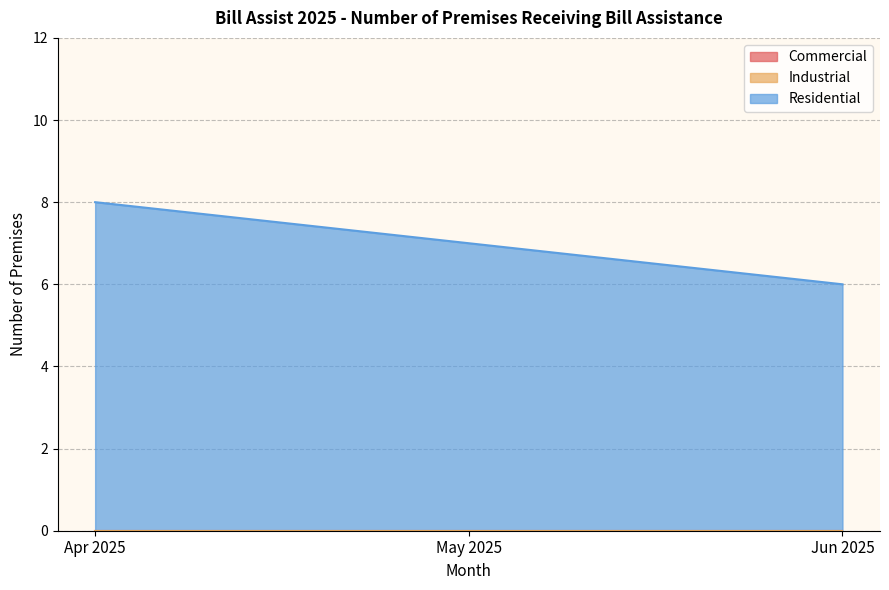

Rank the series at May 2025 from lowest to highest value.

Commercial, Industrial, Residential